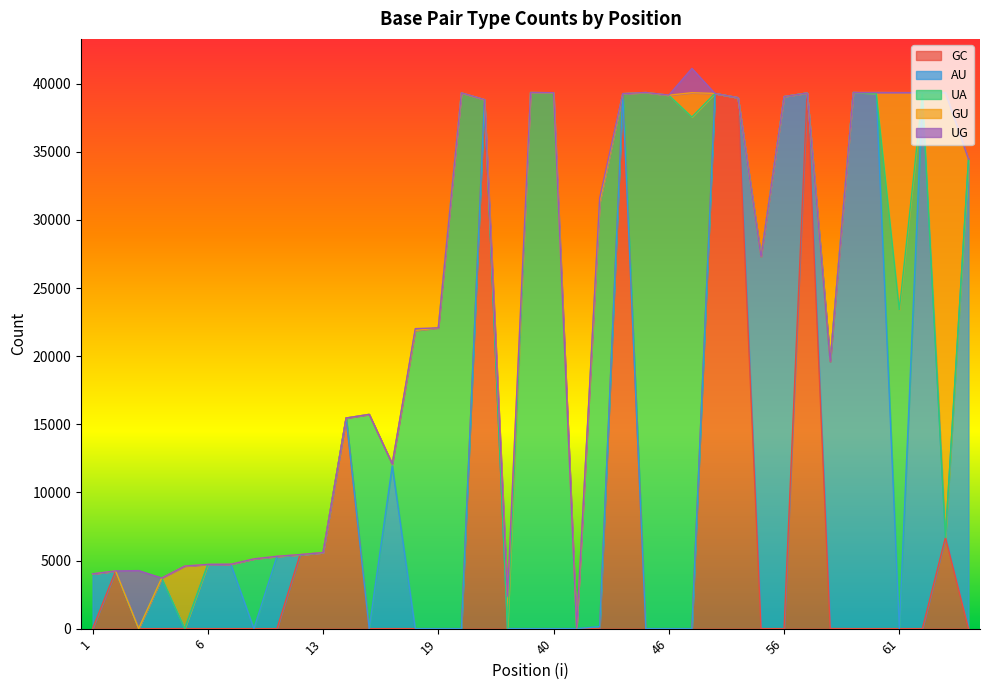

Reading left to right, extract all data points from this chart.

GC: 1=0	2=4220	3=0	4=0	5=5	6=0	7=0	9=0	11=0	12=5418	13=5580	14=15459	15=0	16=2	18=0	19=0	29=0	30=38832	36=0	37=0	40=0	41=0	42=5	43=39268	44=0	46=0	47=0	48=39284	54=38972	55=4	56=0	57=39319	58=9	59=0	60=0	61=0	63=0	64=6686	65=0
AU: 1=4020	2=0	3=0	4=3714	5=5	6=4709	7=4723	9=0	11=5296	12=0	13=0	14=0	15=0	16=11945	18=0	19=0	29=0	30=0	36=0	37=0	40=0	41=0	42=142	43=0	44=0	46=0	47=0	48=0	54=0	55=27285	56=39053	57=0	58=19597	59=39353	60=39294	61=0	63=39215	64=4	65=34461
UA: 1=0	2=0	3=2	4=0	5=0	6=0	7=0	9=5119	11=0	12=0	13=0	14=0	15=15726	16=112	18=21887	19=22076	29=39322	30=0	36=2	37=39352	40=39331	41=0	42=31130	43=0	44=39346	46=39148	47=37551	48=0	54=0	55=0	56=0	57=0	58=0	59=0	60=0	61=23409	63=0	64=0	65=0
GU: 1=1	2=15	3=2	4=3	5=4584	6=5	7=4	9=0	11=12	12=18	13=0	14=1	15=0	16=28	18=0	19=0	29=5	30=3	36=2379	37=1	40=5	41=28	42=3	43=4	44=9	46=8	47=1785	48=0	54=2	55=0	56=3	57=0	58=6	59=1	60=60	61=15938	63=128	64=32643	65=2
UG: 1=0	2=0	3=4255	4=0	5=0	6=0	7=0	9=1	11=0	12=0	13=0	14=0	15=0	16=1	18=135	19=0	29=5	30=0	36=0	37=1	40=5	41=28	42=318	43=0	44=0	46=8	47=1785	48=0	54=0	55=0	56=0	57=0	58=0	59=0	60=0	61=0	63=0	64=0	65=0